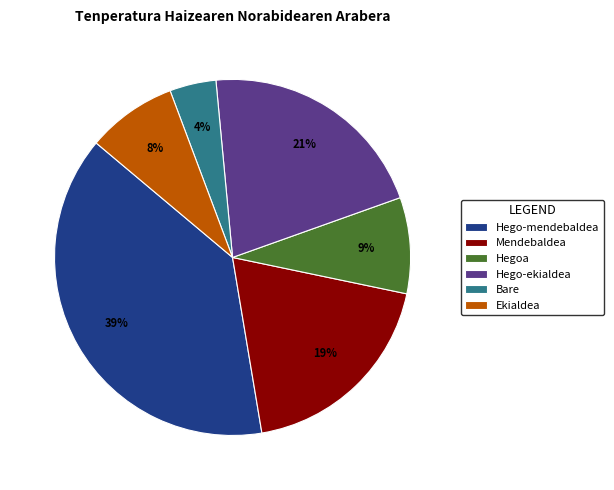

How many segments does this pie chart have?

6